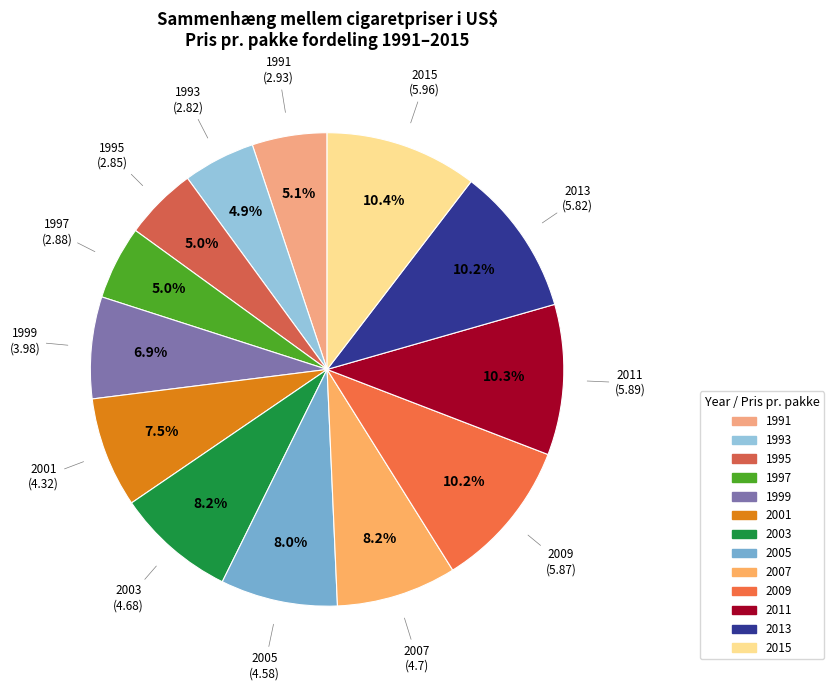

How many segments does this pie chart have?

13